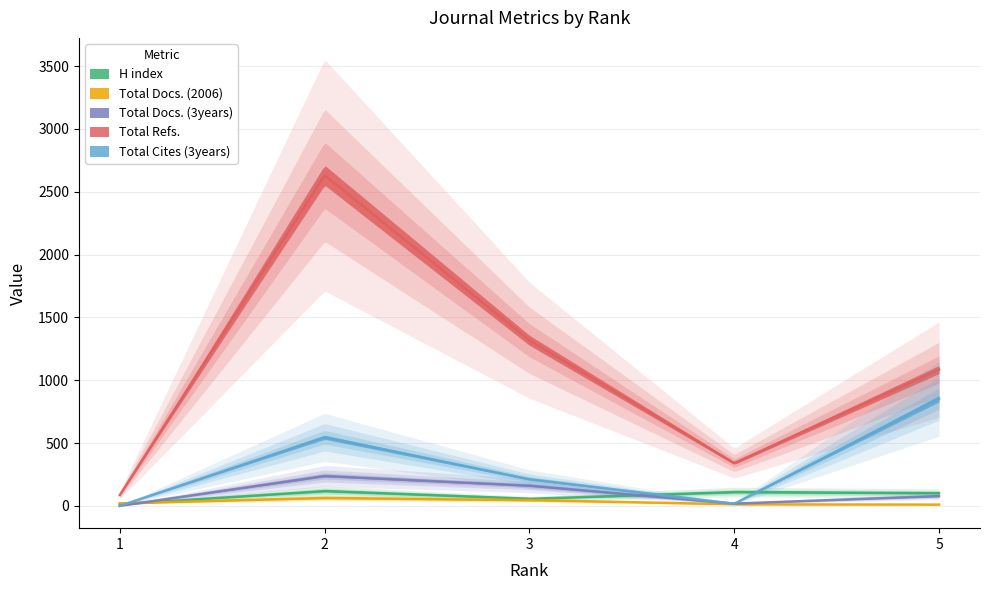

Which series has the widest spread of values?

Total Refs.